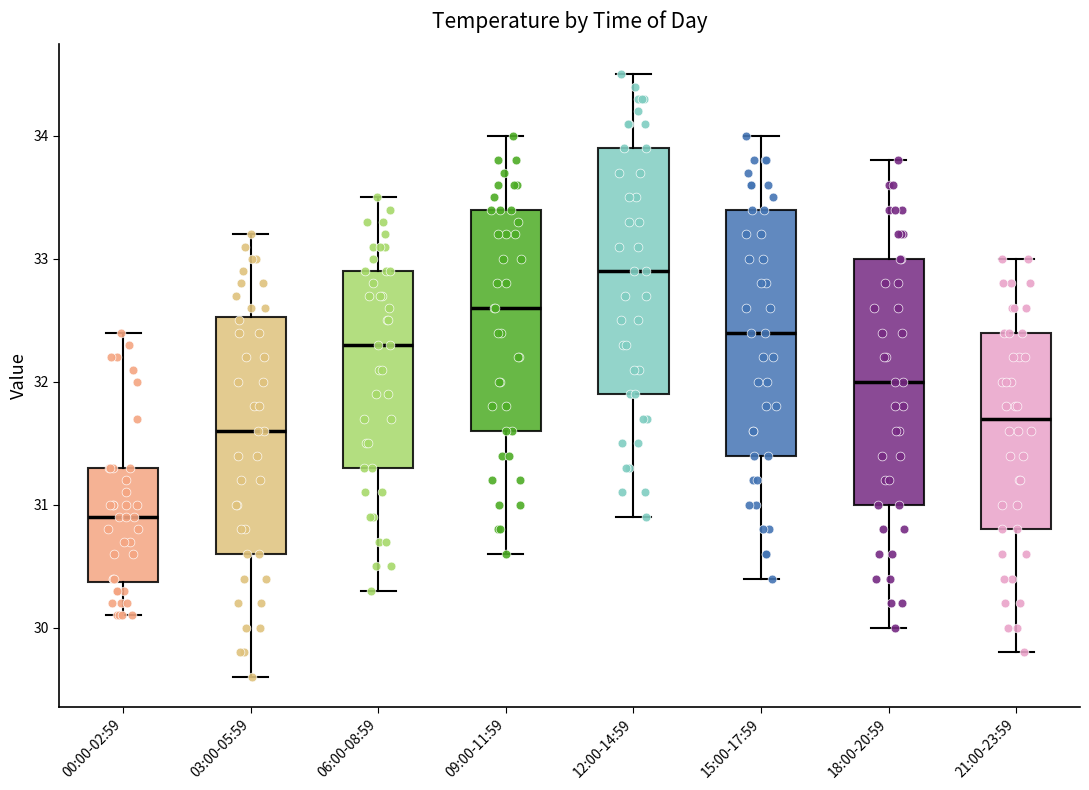

Where is the lower edge of the box for 21:00-23:59 on the y-axis? The values are not printed on the chart, so give them approximately, as read against the axis.

30.8